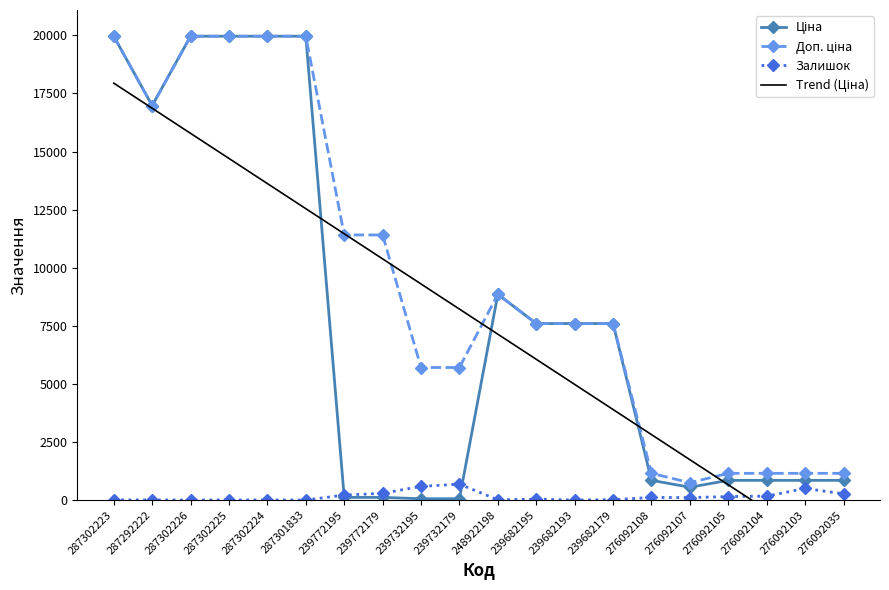

Rank the categories by Залишок value from highest to lowest.

239732179, 239732195, 276092103, 239772179, 276092035, 239772195, 276092104, 276092105, 276092108, 276092107, 239682195, 239682179, 248922198, 287302223, 287302225, 287292222, 287302224, 287302226, 287301833, 239682193